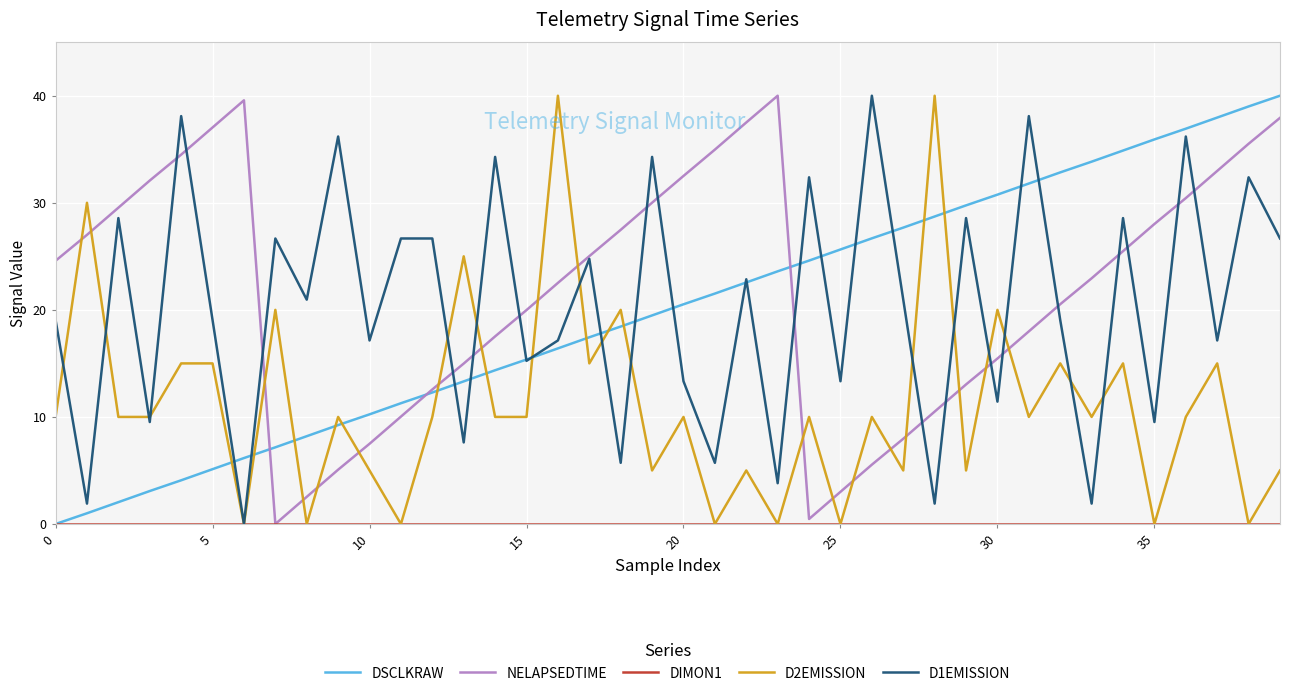

How many values in the DSCLKRAW series are below 20?

20